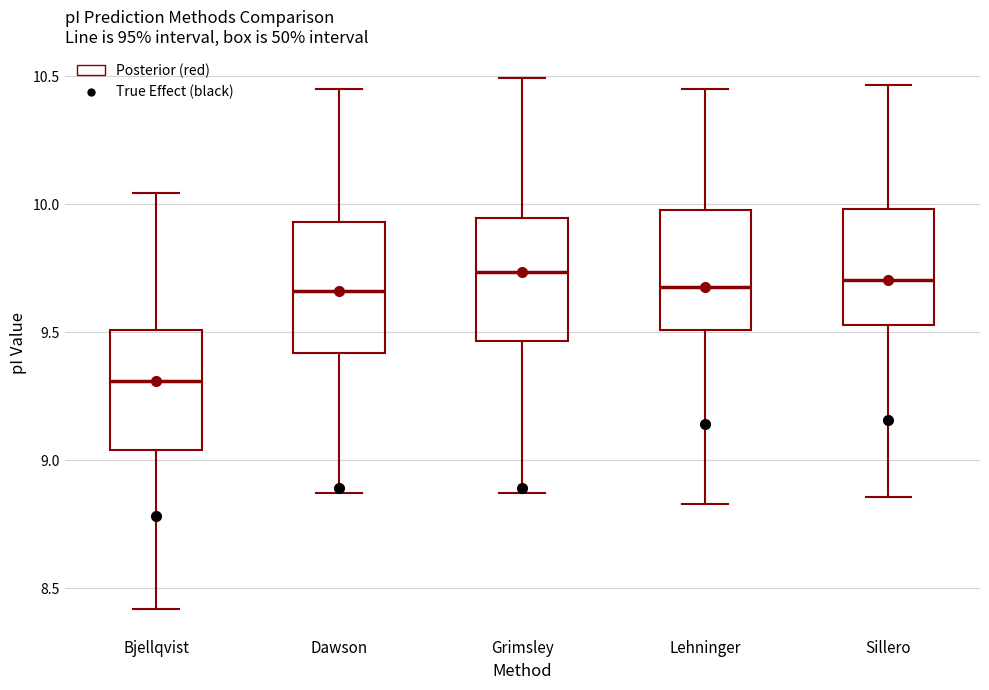

Where does the median line of the box for Bjellqvist sit on the y-axis? The values are not printed on the chart, so give them approximately, as read against the axis.

9.30